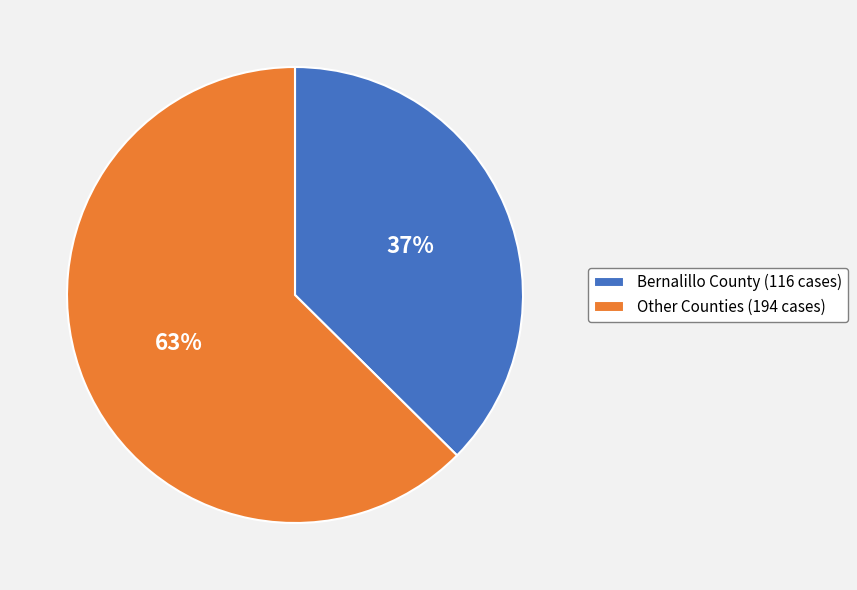

Is the sum of Bernalillo County (116 cases) and Other Counties (194 cases) greater than half?

Yes